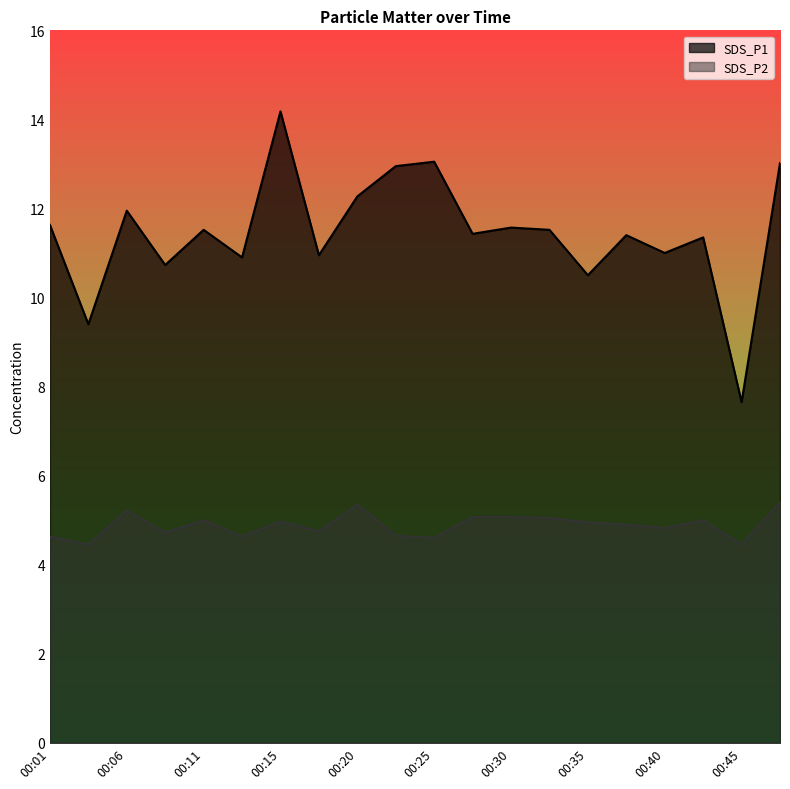

Is the value of SDS_P1 at 00:30 greater than the value of SDS_P2 at 00:03?

Yes